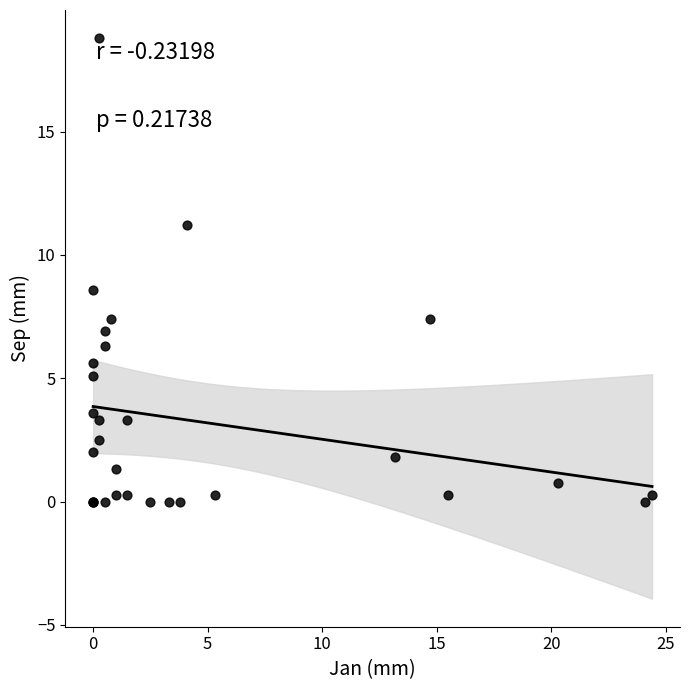

What Y value in the scatter plot is closest to 9?

8.6